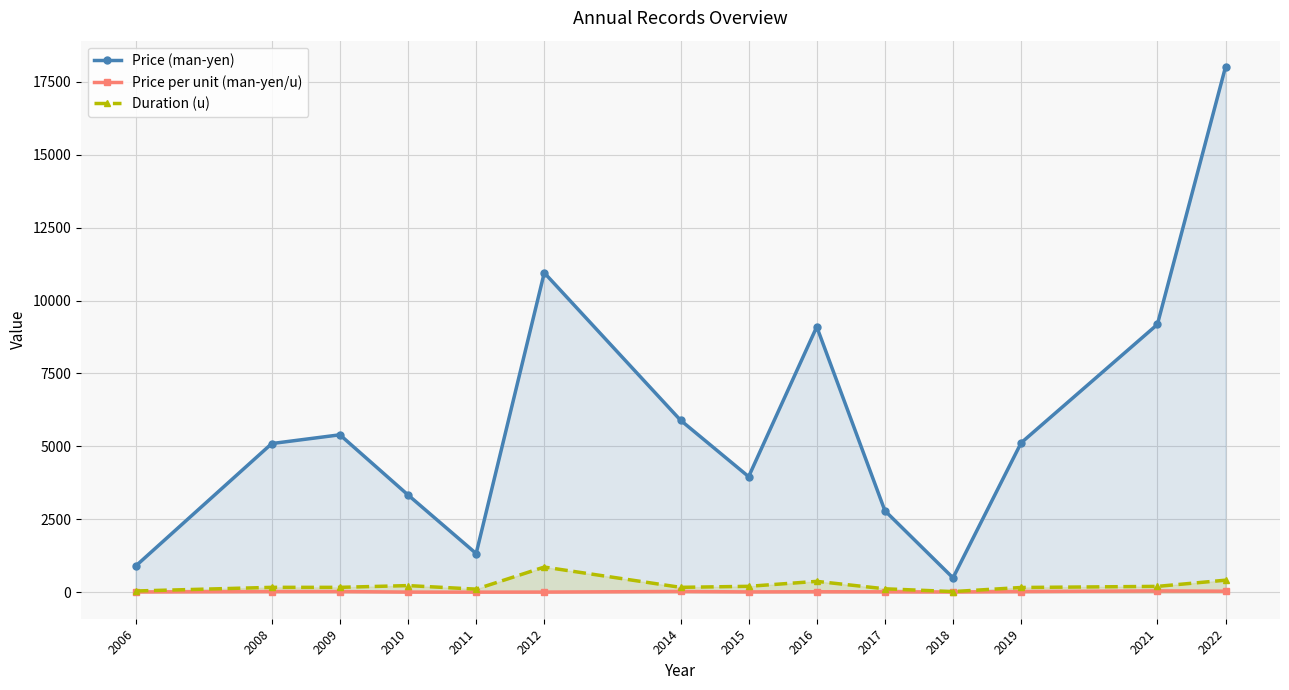

Is the value of Price (man-yen) at 2017 greater than the value of Duration (u) at 2017?

Yes